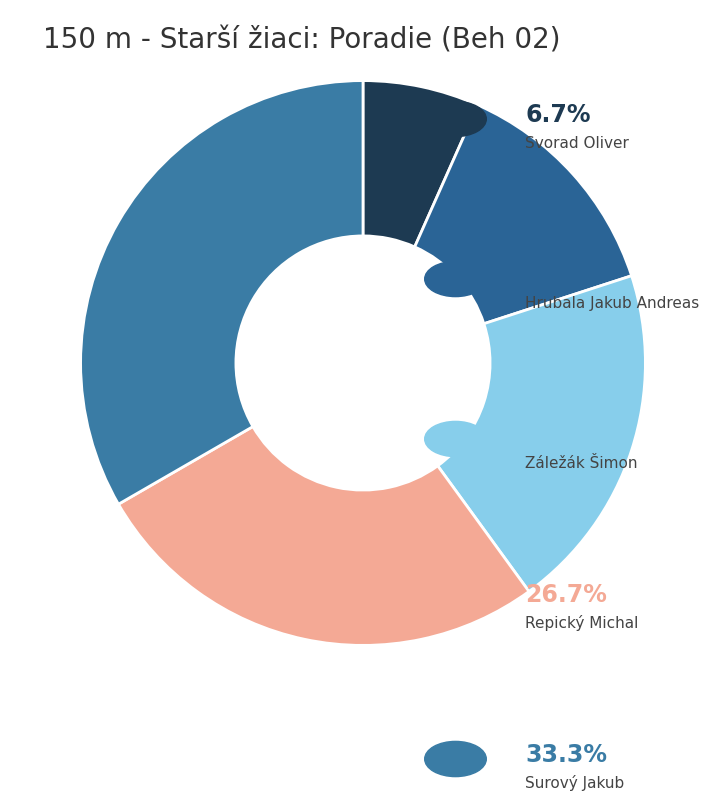

Is there a majority slice in this chart?

No